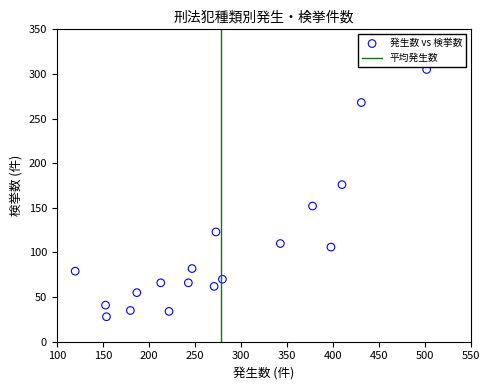

What is the range of Y values (max minus min)?

277